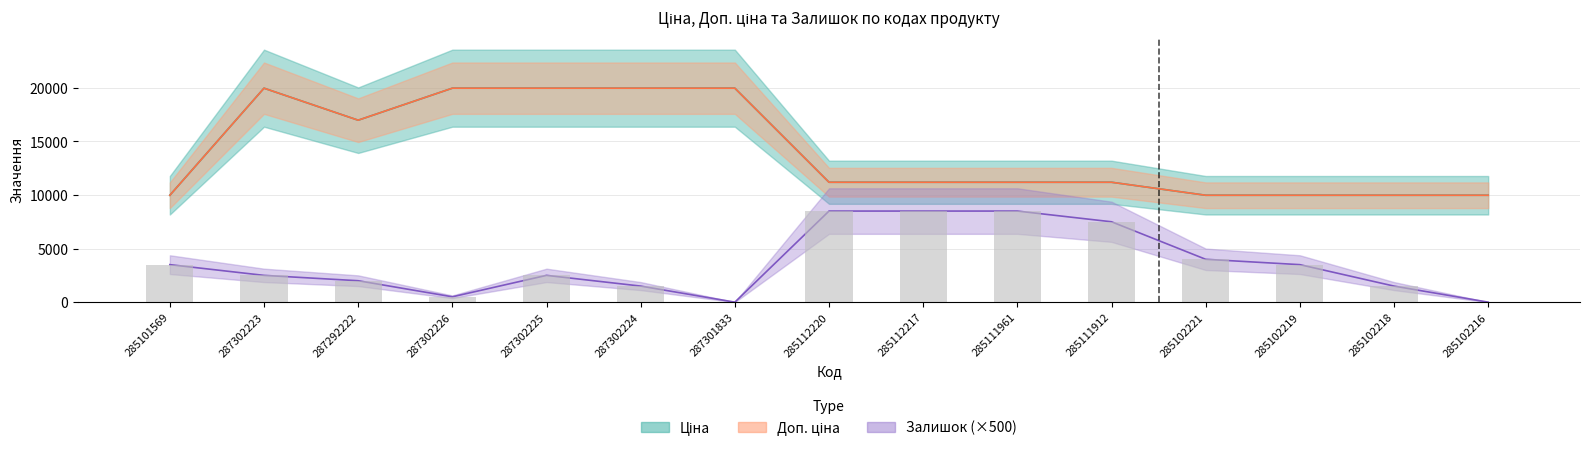

The Залишок series shows 4433.1 at 287302225. True or false?

False